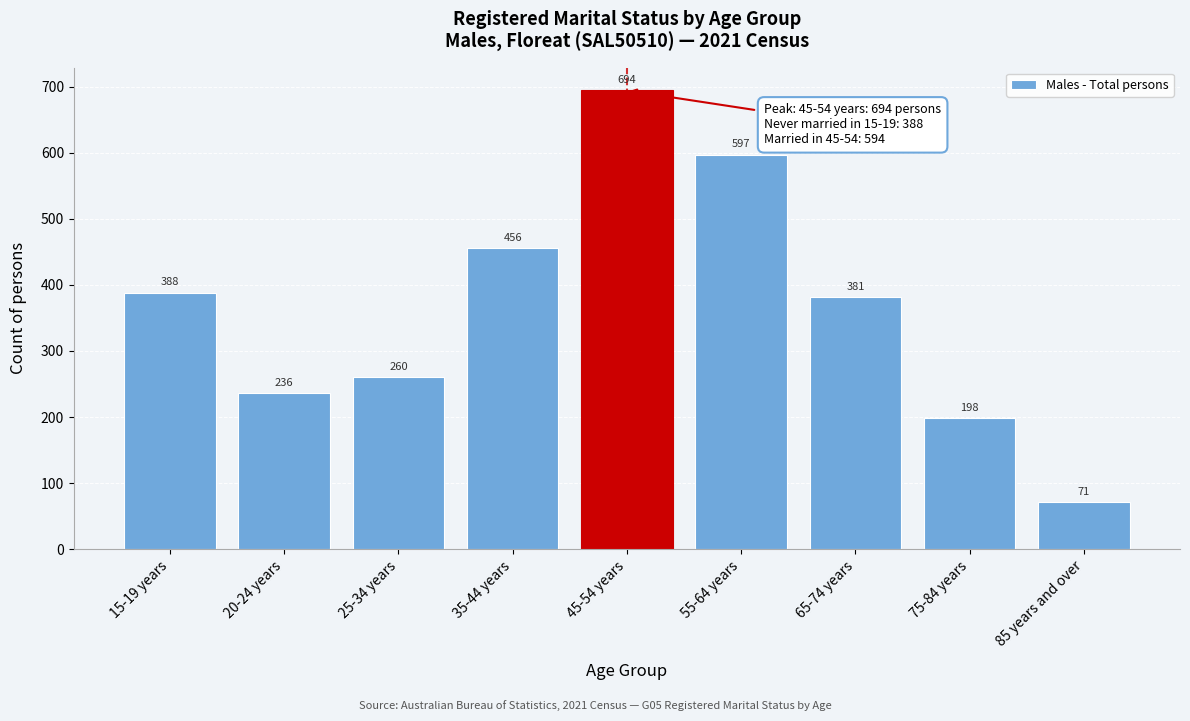

Reading left to right, extract all data points from this chart.

15-19 years=388	20-24 years=236	25-34 years=260	35-44 years=456	45-54 years=694	55-64 years=597	65-74 years=381	75-84 years=198	85 years and over=71